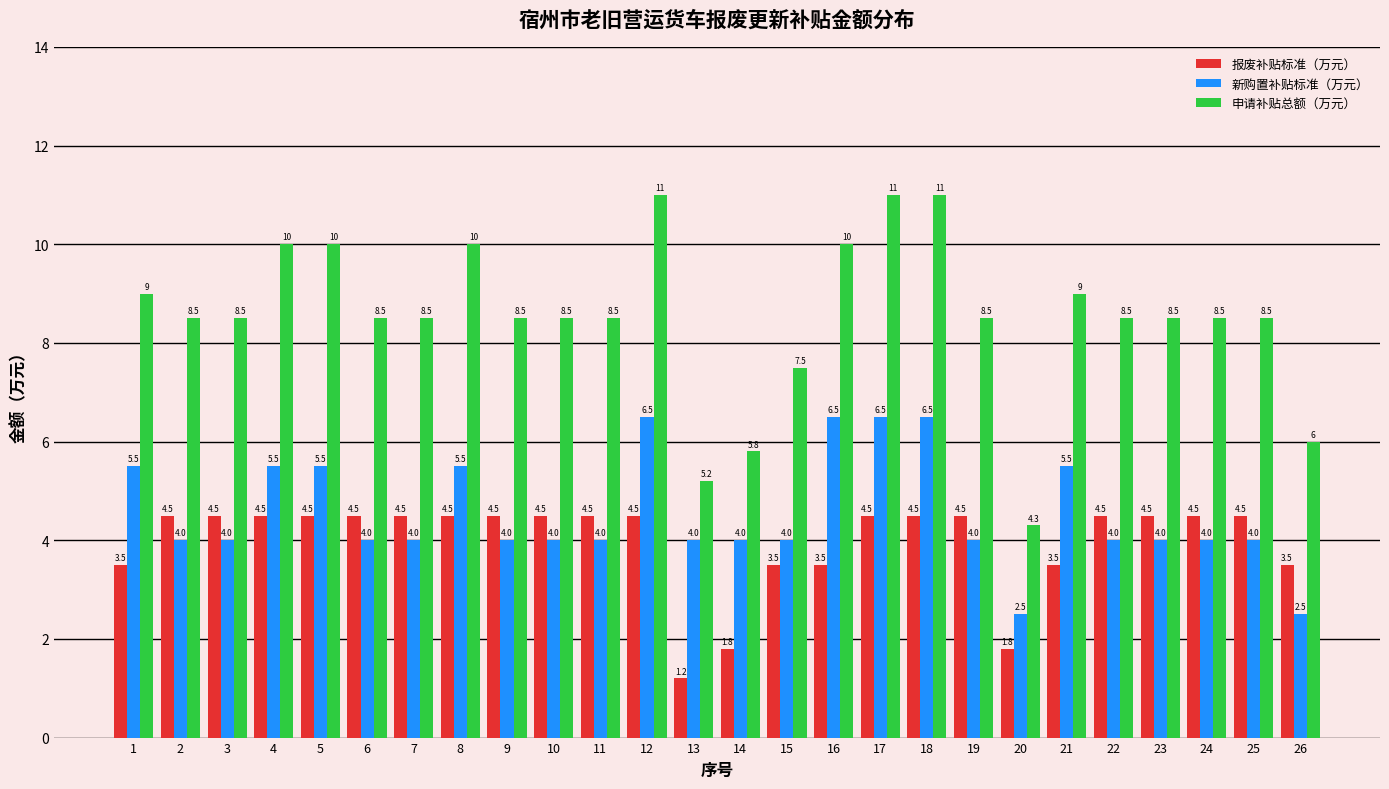

Which series has the widest spread of values?

申请补贴总额（万元）